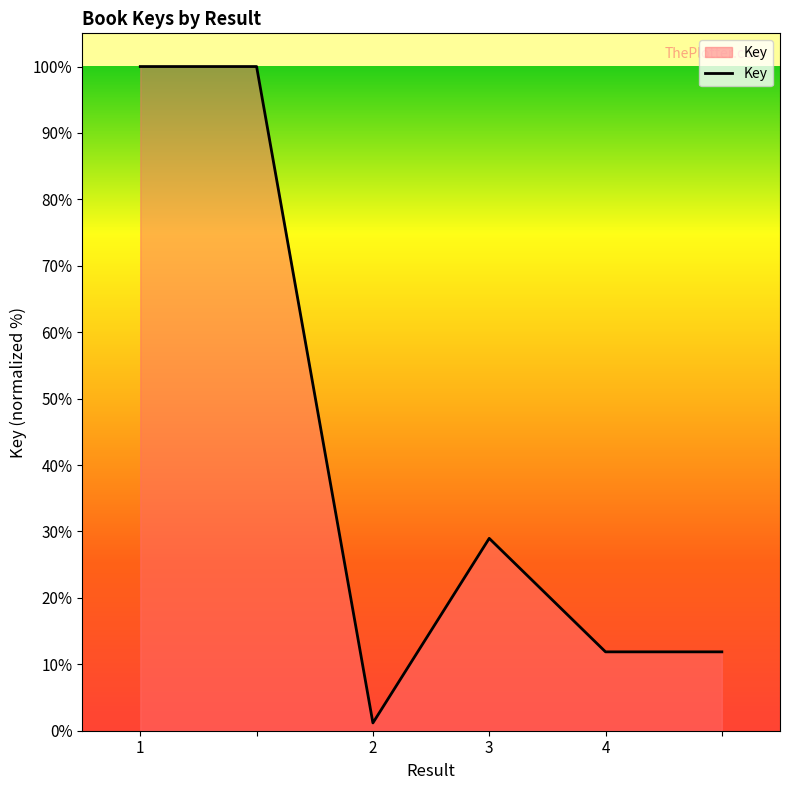

What is the maximum value shown in the chart?

100.0